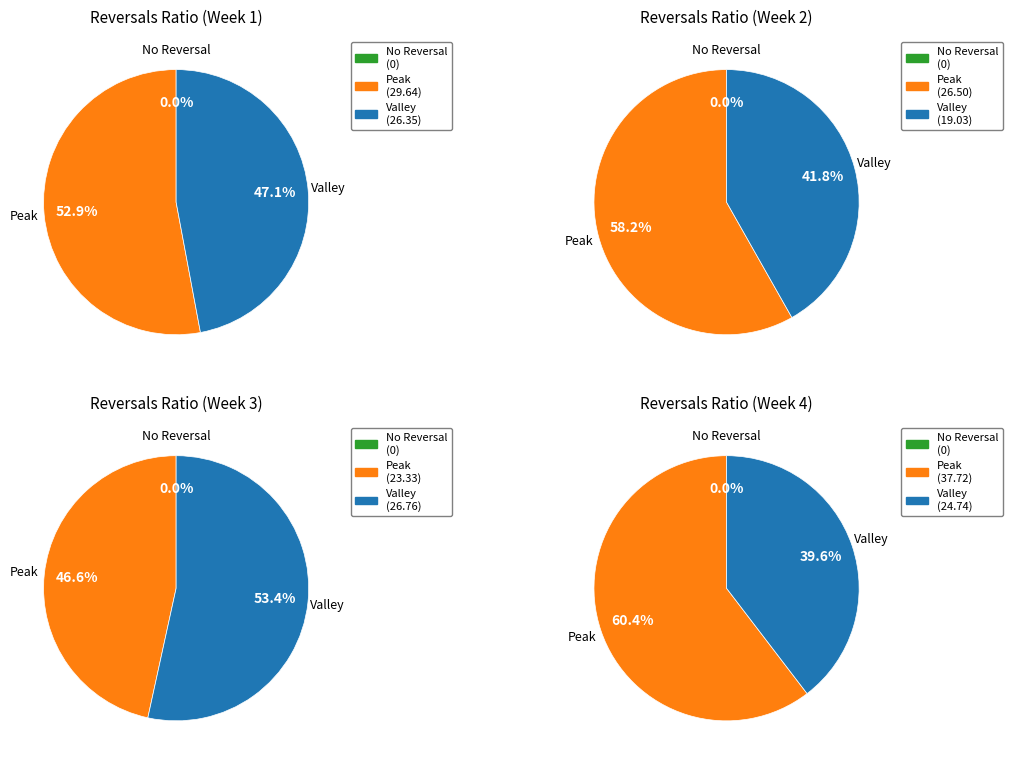

Rank the series by their maximum value, from highest to lowest.

Peak, Valley, No Reversal